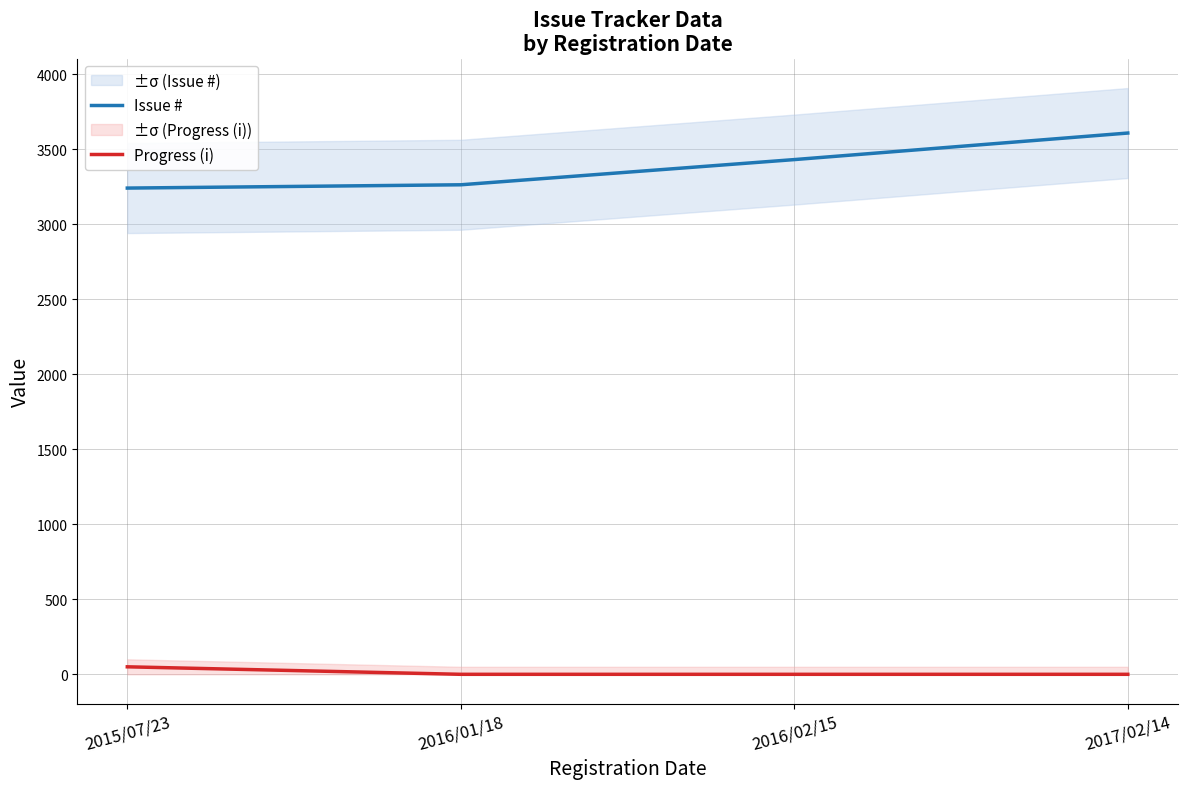

Which series has the largest total across all categories?

Issue #